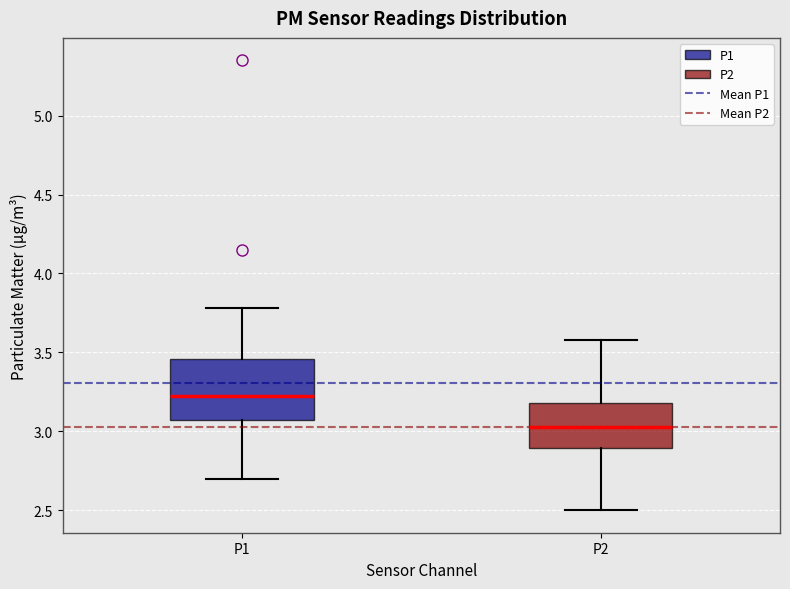

Comparing the boxes themselves (not the whiskers), which one is the tallest?

P1